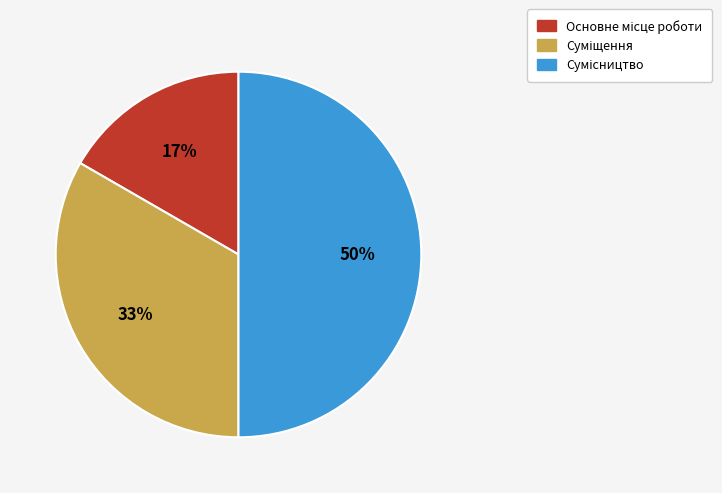

To the nearest percent, what is the average slice percentage?

33%